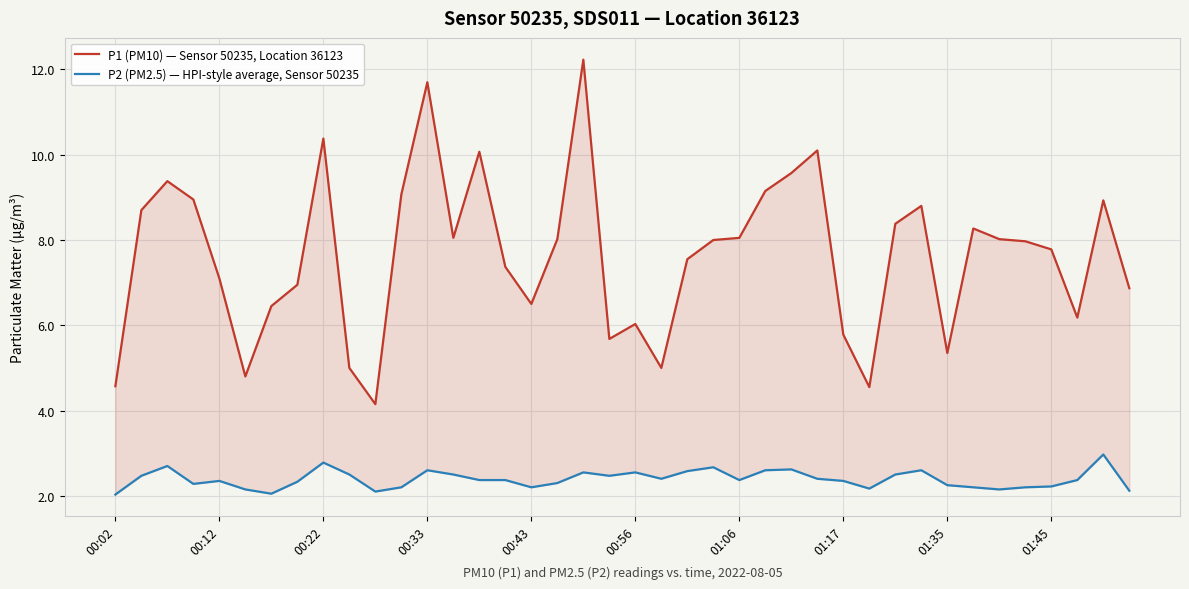

Reading left to right, what are all the values shown in this chart?

P1 (PM10) — Sensor 50235, Location 36123: 4.6	8.7	9.4	8.9	7.1	4.8	6.5	7.0	10.4	5.0	4.2	9.1	11.7	8.1	10.1	7.4	6.5	8.0	12.2	5.7	6.0	5.0	7.5	8.0	8.1	9.2	9.6	10.1	5.8	4.5	8.4	8.8	5.3	8.3	8.0	8.0	7.8	6.2	8.9	6.9
P2 (PM2.5) — HPI-style average, Sensor 50235: 2.0	2.5	2.7	2.3	2.4	2.1	2.0	2.3	2.8	2.5	2.1	2.2	2.6	2.5	2.4	2.4	2.2	2.3	2.5	2.5	2.5	2.4	2.6	2.7	2.4	2.6	2.6	2.4	2.4	2.2	2.5	2.6	2.2	2.2	2.1	2.2	2.2	2.4	3.0	2.1